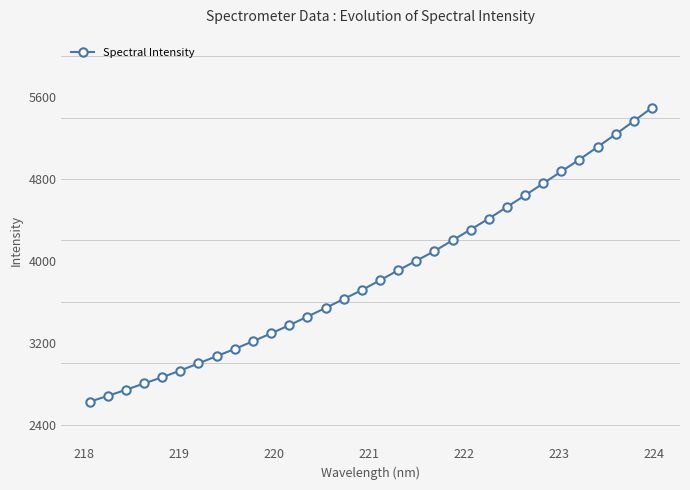

What is the difference between the maximum and second lowest values?

2812.6